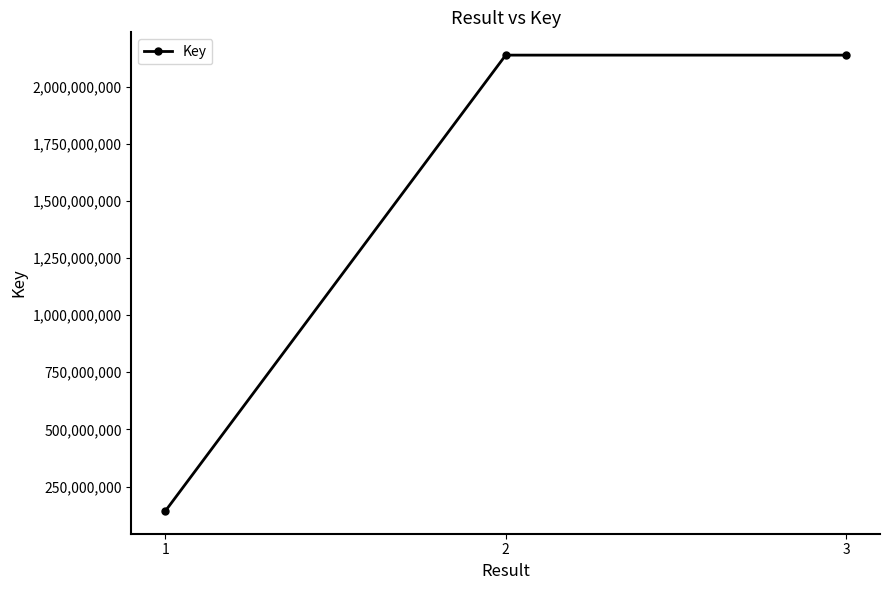

What is the sum of the values at 2 and 1?

2281018656